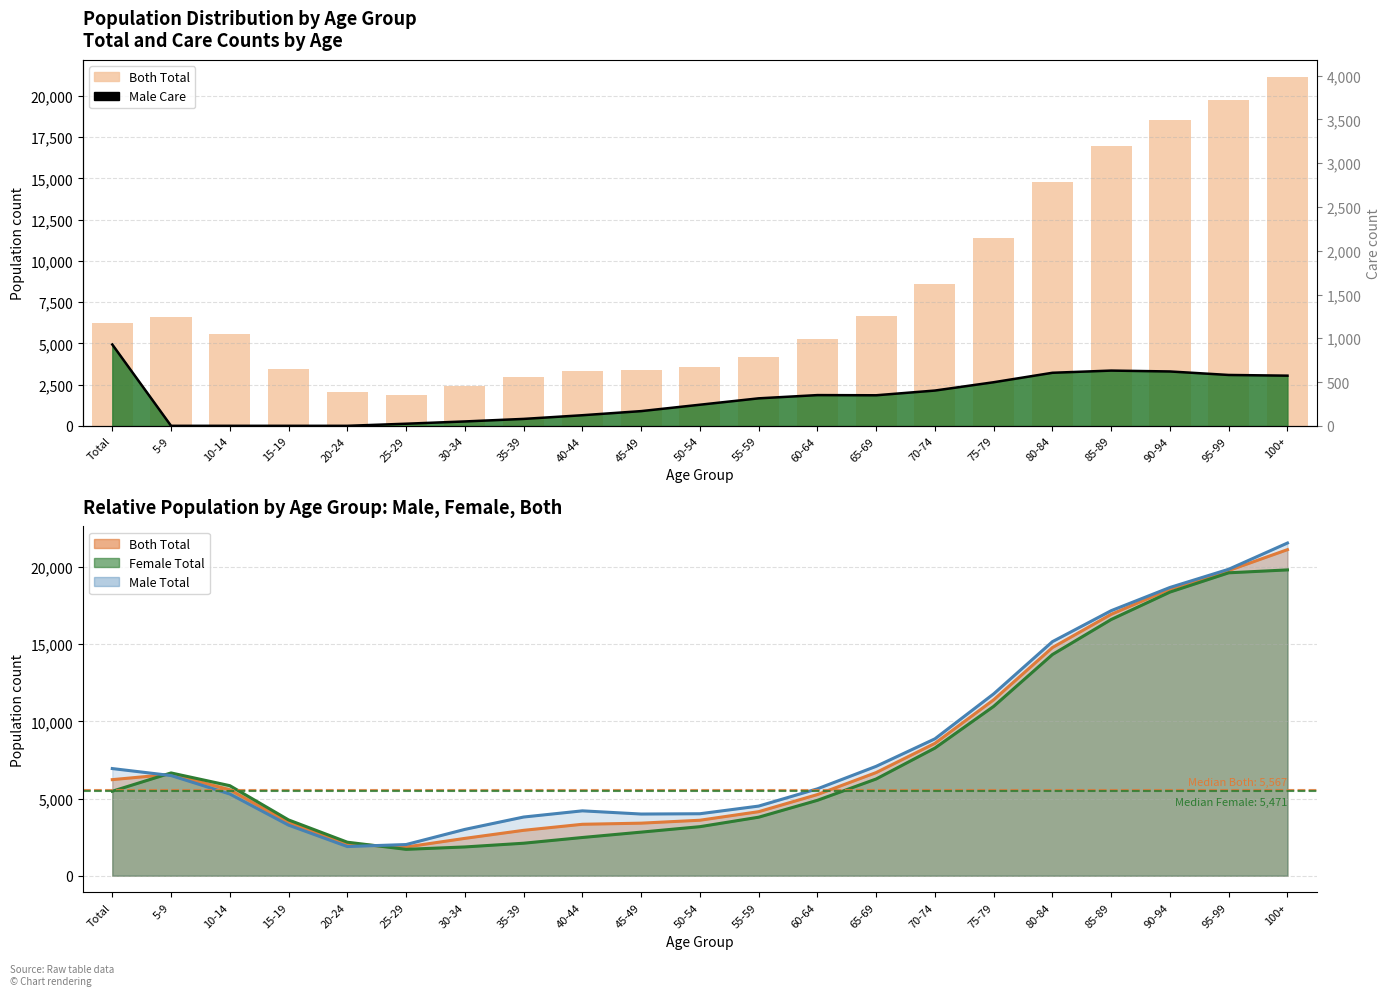

What value does the Both Total series have at 15-19?

3448